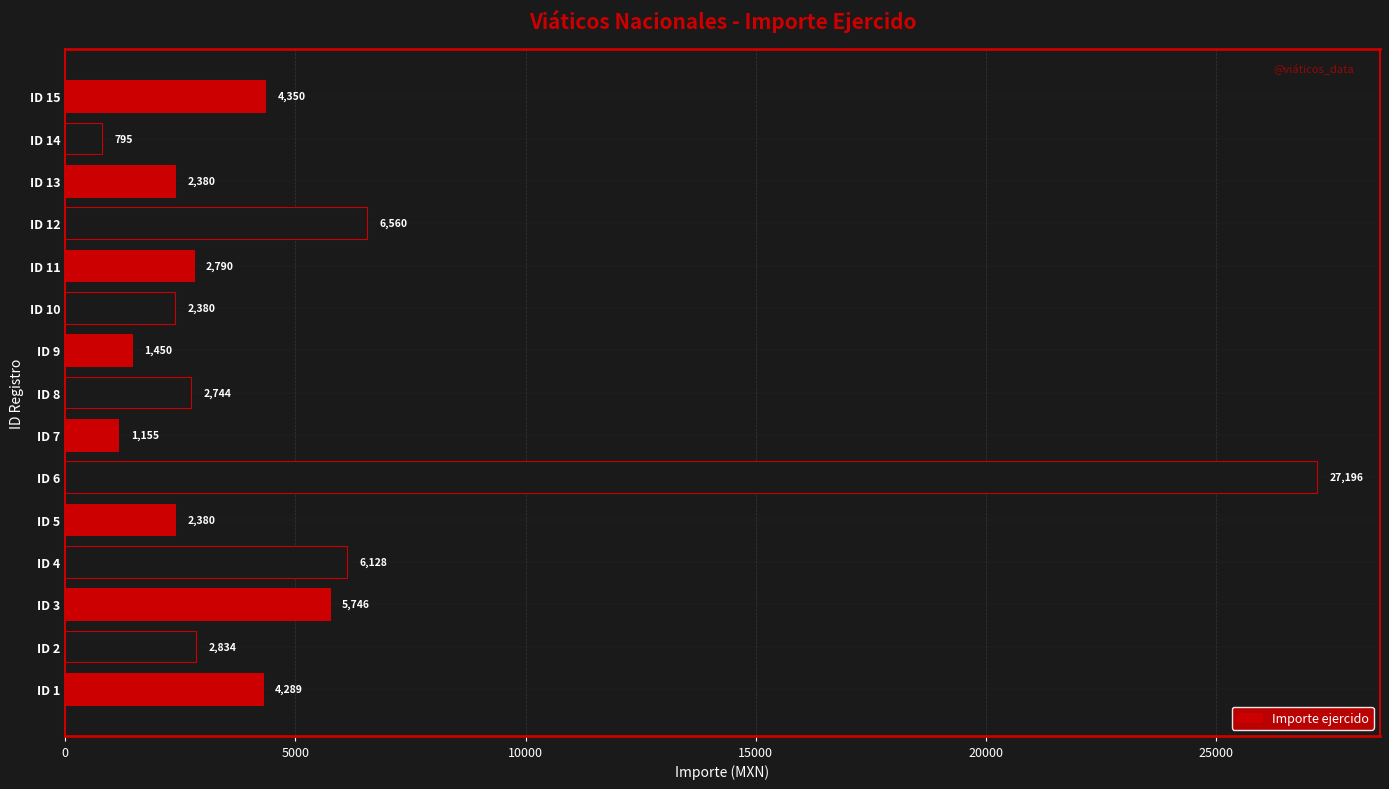

Approximately how many times larger is the value at ID 5 compared to ID 13?

1.0